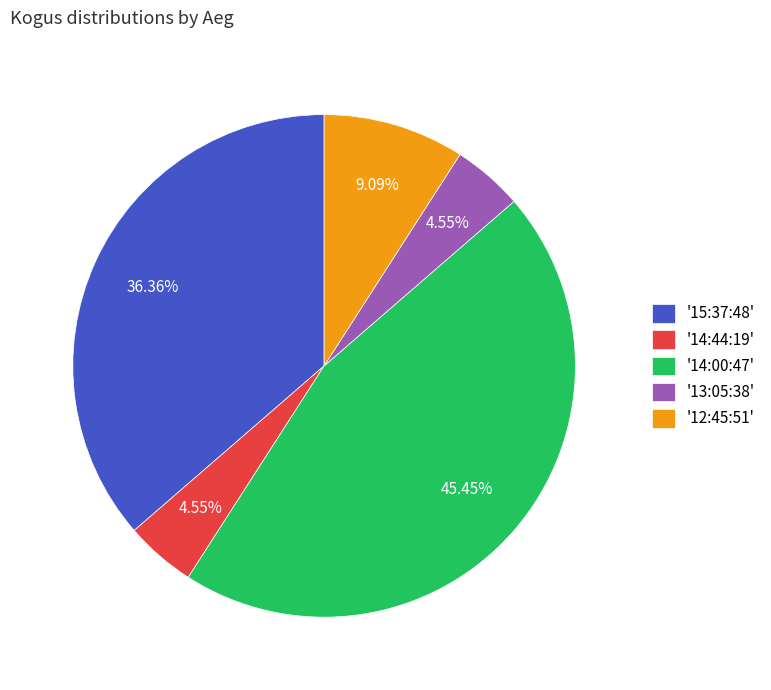

Do '14:00:47' and '15:37:48' together represent more than half of the pie?

Yes